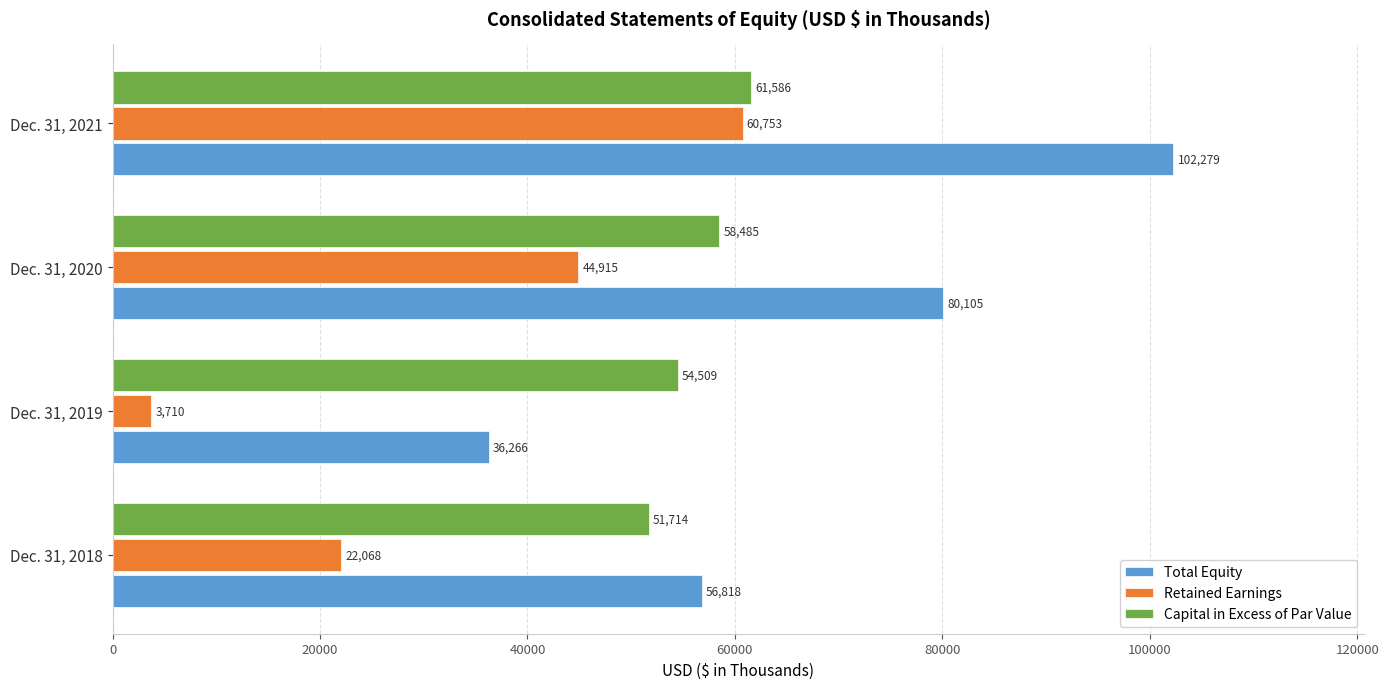

At which label is Total Equity closest to 69272?

Dec. 31, 2020